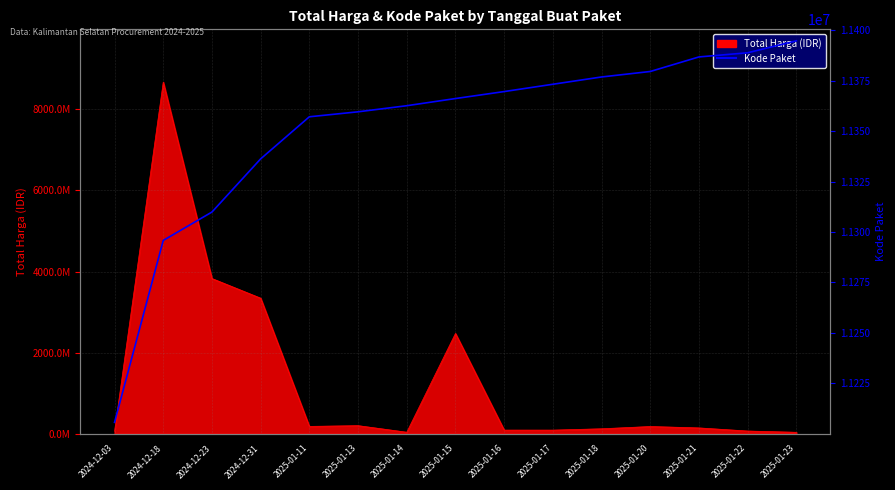

What is the sum of all values?

170262338